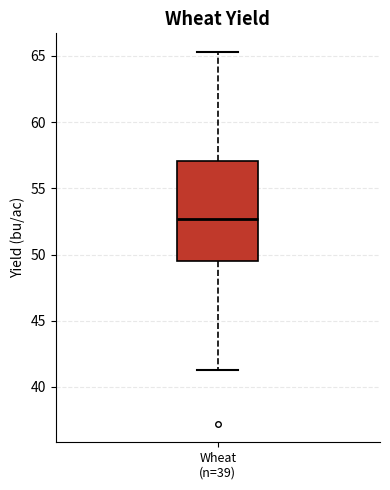

Transcribe this box plot: give where the median line is, the range the box spans, and where the two whiskers end, as read against the y-axis. The values are not printed on the chart, so give them approximately, as read against the axis.

median 52.5, box 49.5 to 57.0, whiskers 41.5 to 65.5